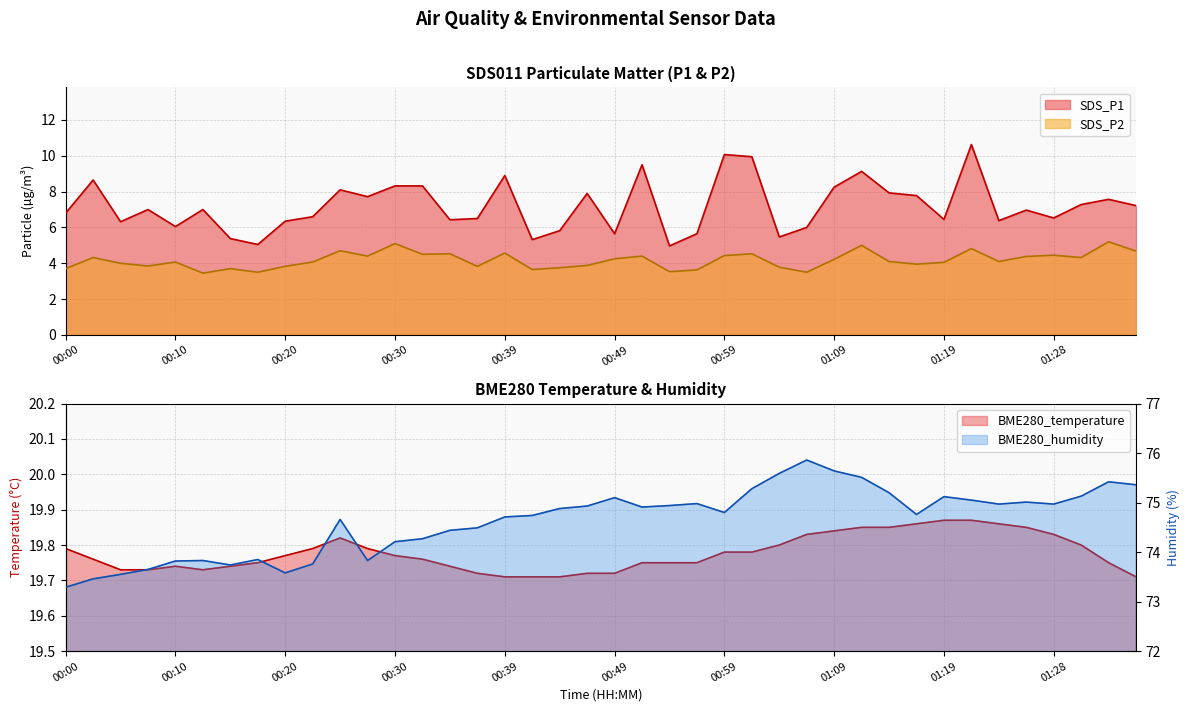

What is the highest value of the SDS_P1 series?

10.6